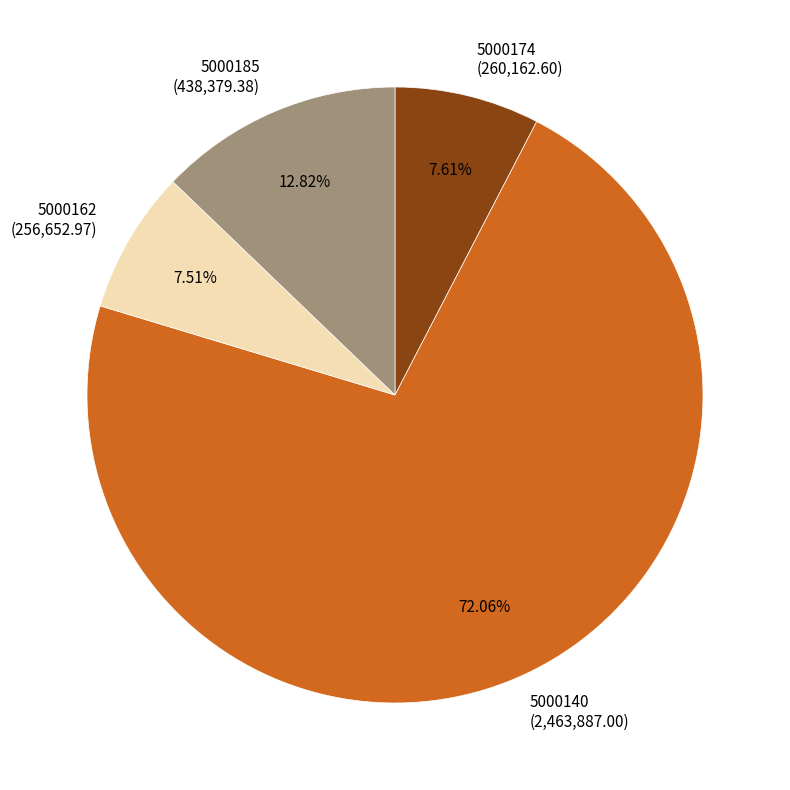

Does 5000140 account for over 50% of the chart?

Yes